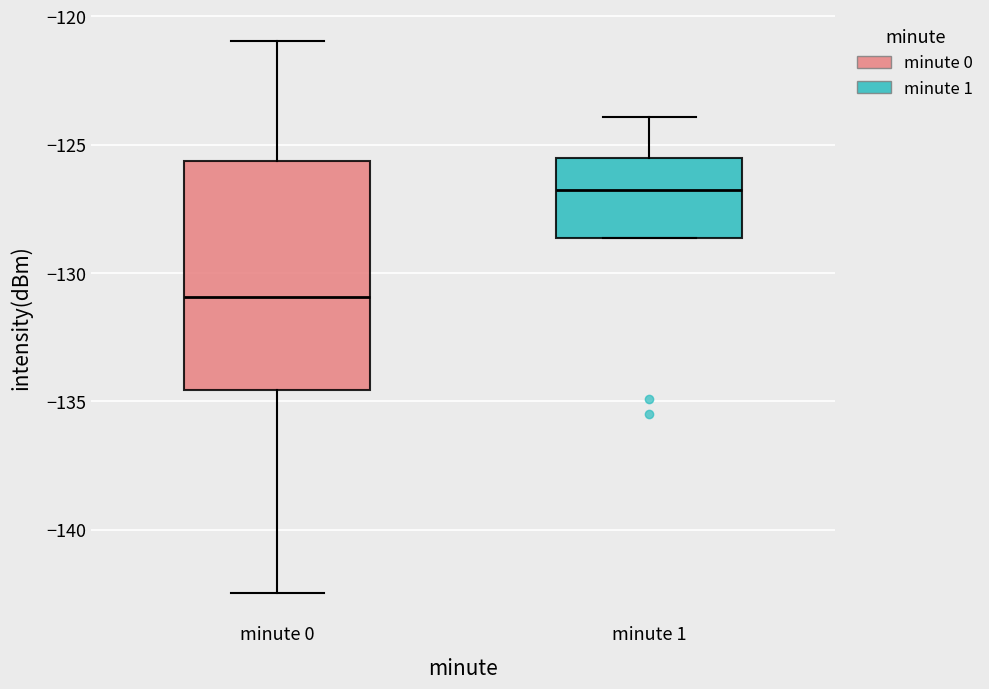

Where does the median line of the box for minute 1 sit on the y-axis? The values are not printed on the chart, so give them approximately, as read against the axis.

-127.0